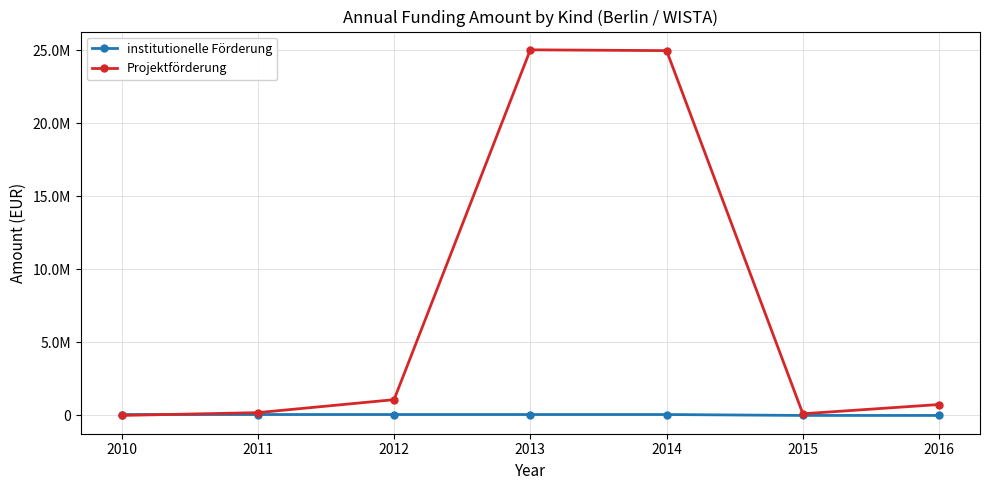

Is this an area chart (filled region under the line)?

No